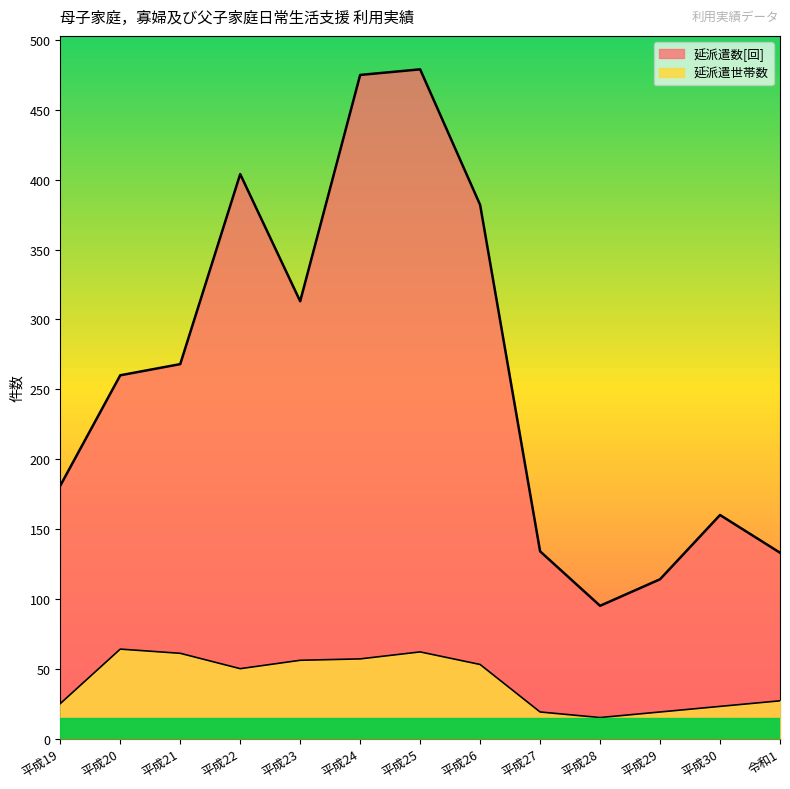

How many distinct data groups are displayed?

2